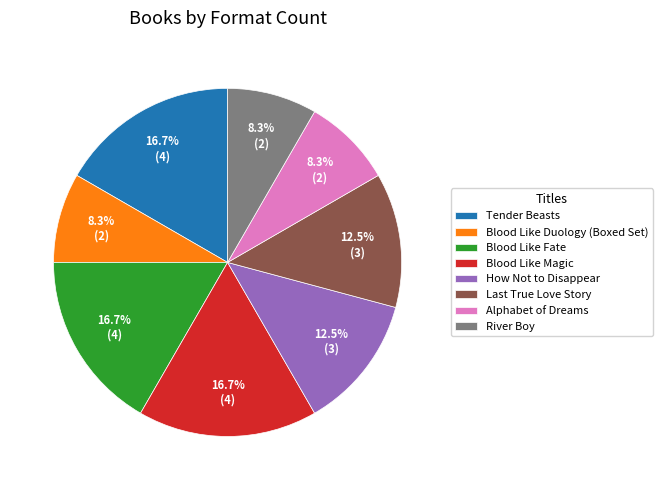

Is How Not to Disappear the majority of the pie?

No